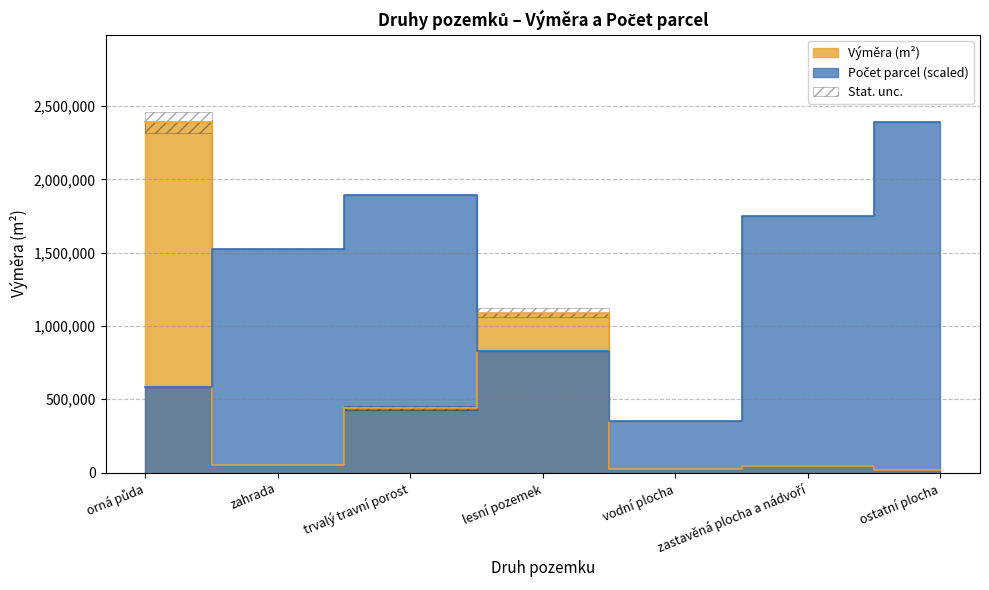

What is the average value of the Výměra (m²) series?

580094.6